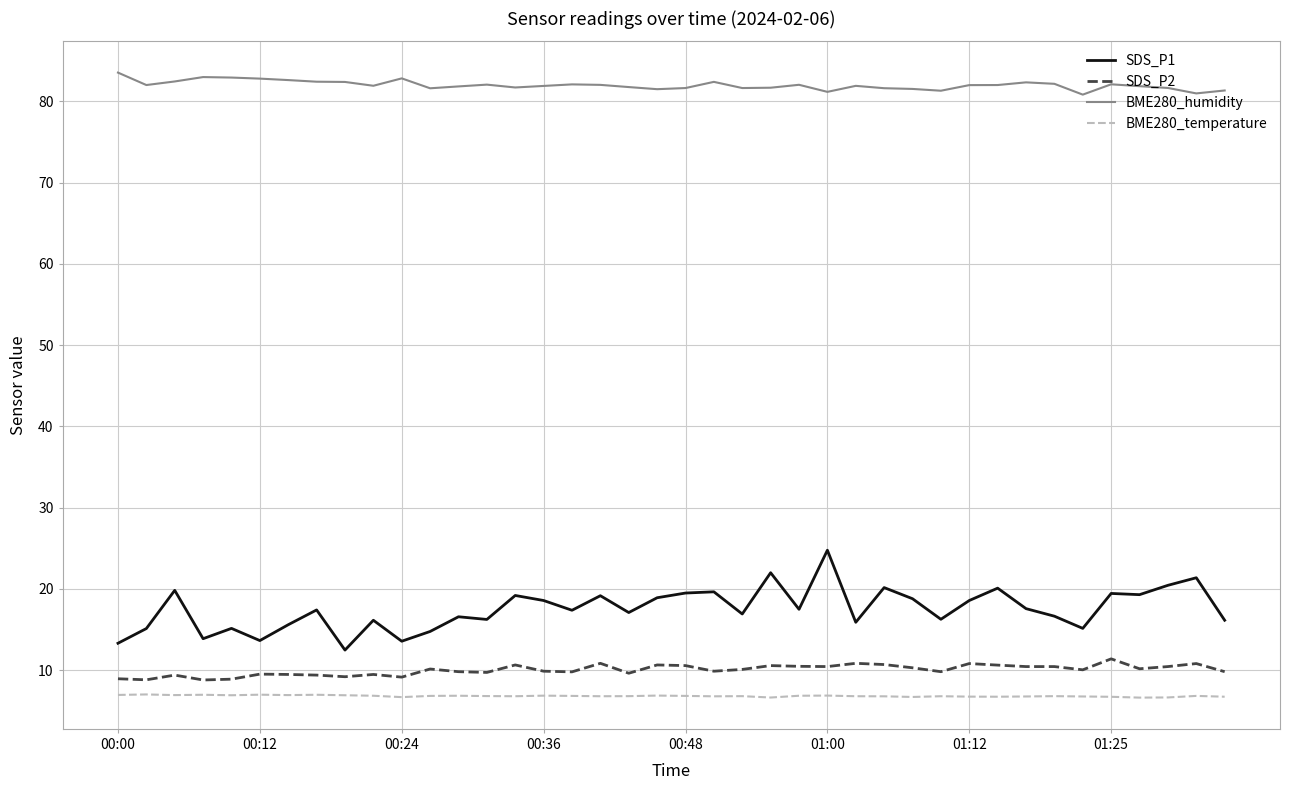

True or false: SDS_P2 and SDS_P1 cross at least once.

False